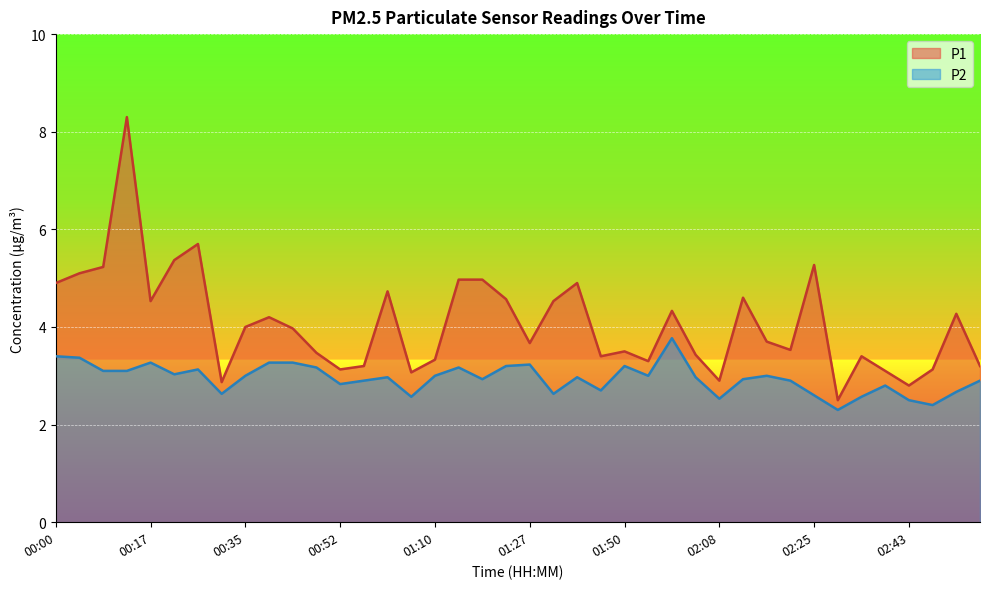

True or false: P1 and P2 cross at least once.

False